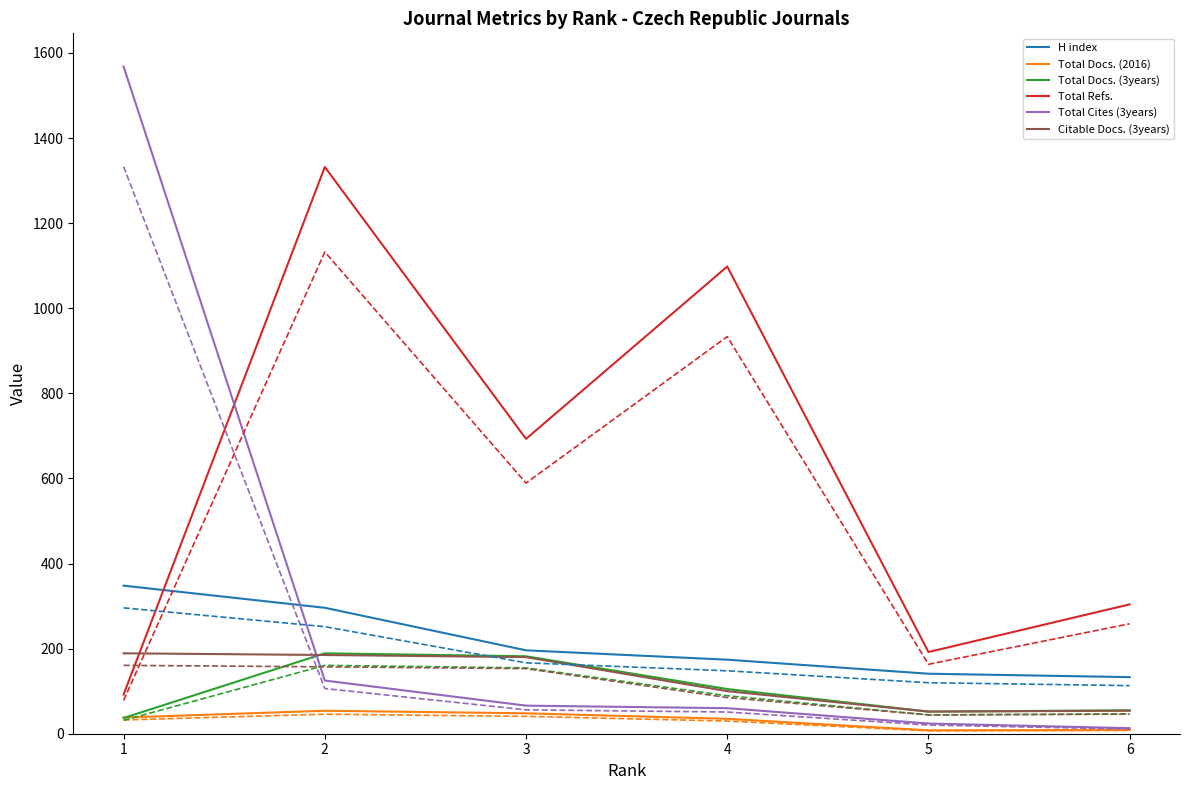

What is the total value across all series at 1?

4203.2